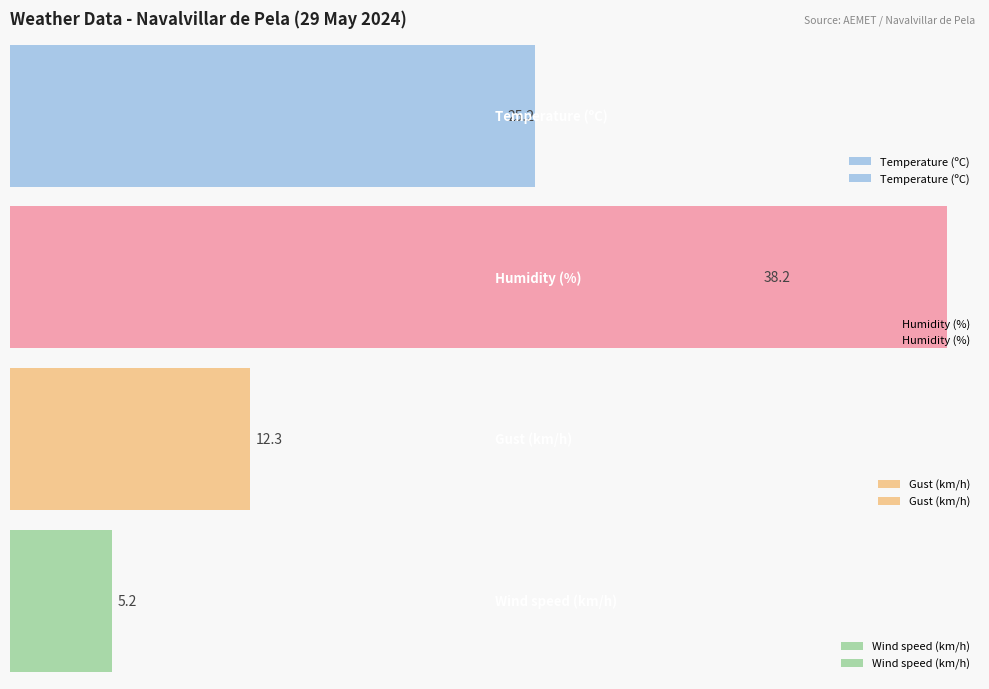

Which series has the widest spread of values?

Humidity (%)